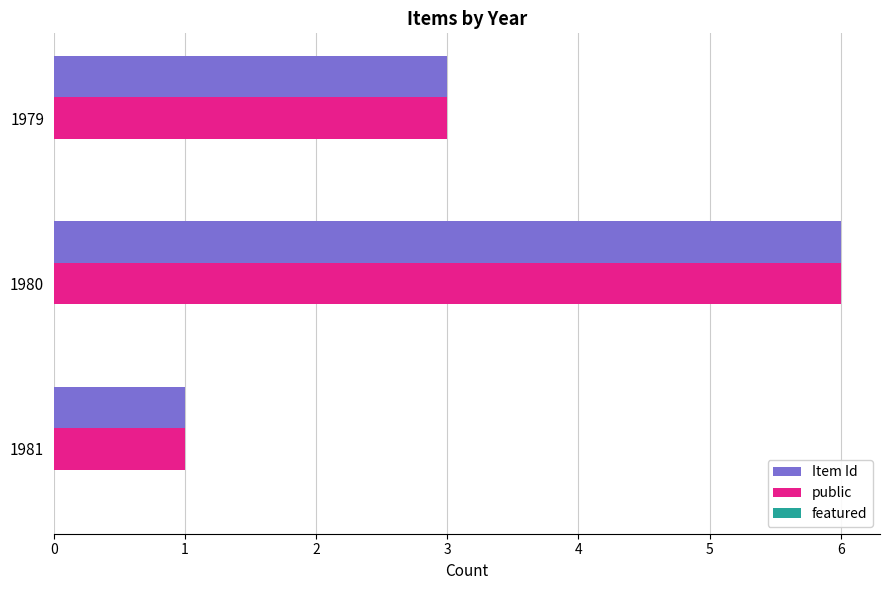

What is the maximum value shown in the chart?

6